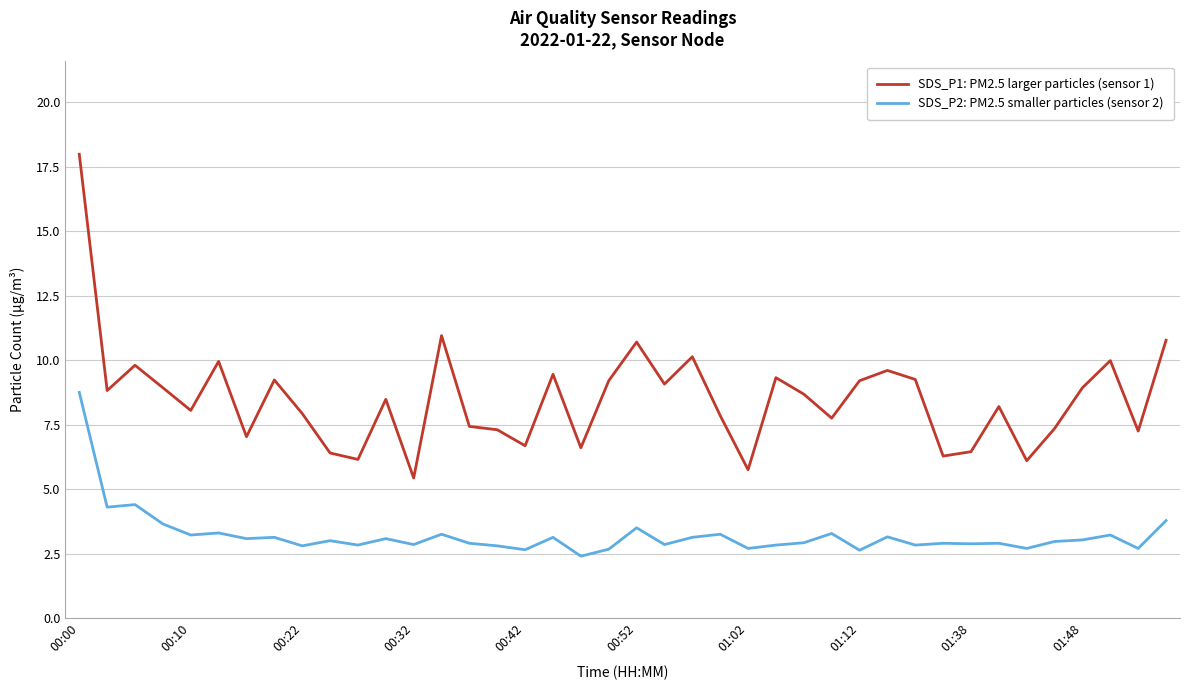

Rank the series by their maximum value, from lowest to highest.

SDS_P2: PM2.5 smaller particles (sensor 2), SDS_P1: PM2.5 larger particles (sensor 1)